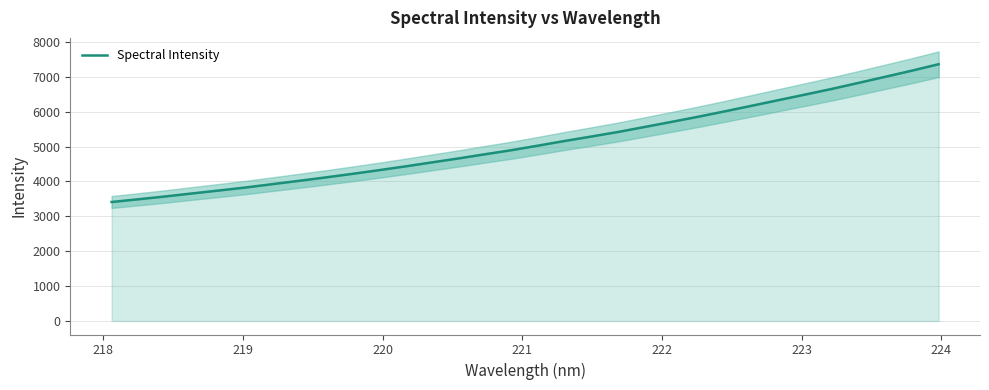

What is the lowest value of the Spectral Intensity series?

3412.0